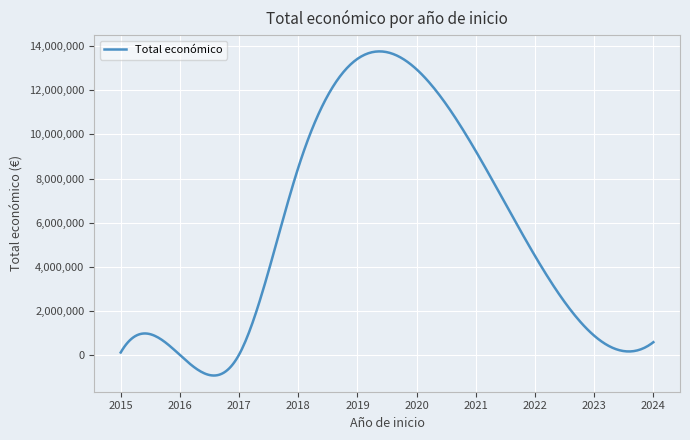

How many distinct data groups are displayed?

1